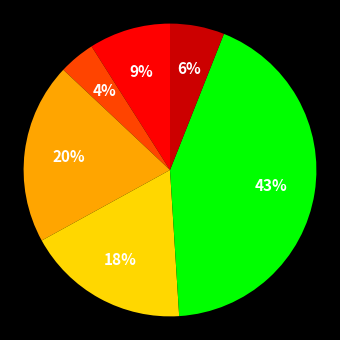

Count the number of slices in the pie.

6